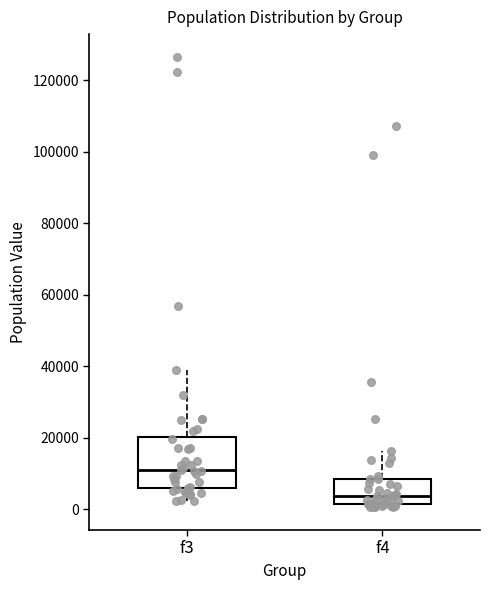

Comparing the boxes themselves (not the whiskers), which one is the tallest?

f3